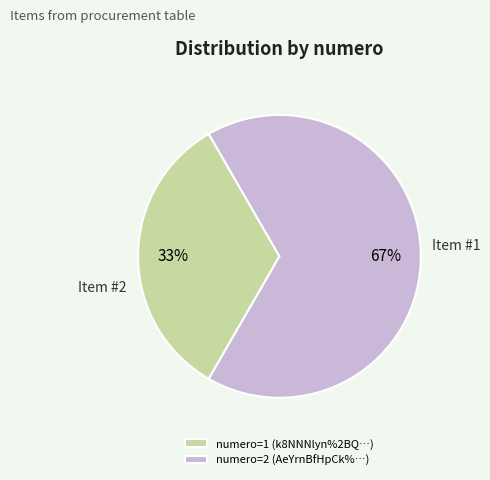

Does any single category account for the majority?

Yes